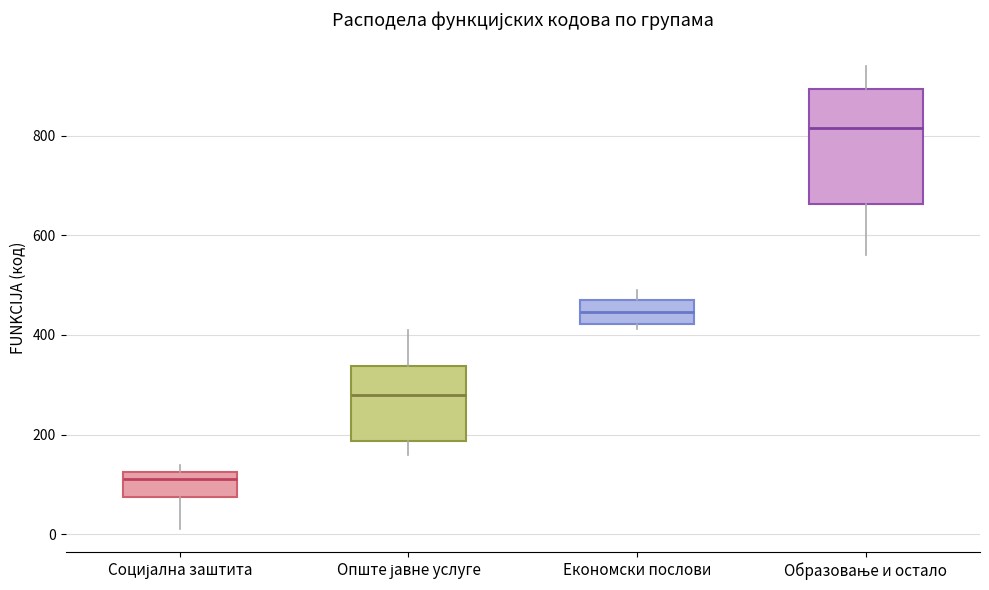

Reading left to right, read every box against the y-axis: the position of its median line, the range the box covers, and the ends of its whiskers. The values are not printed on the chart, so give them approximately, as read against the axis.

Социјална заштита: median 120 (just below the box's upper edge), box 80 to 120, whiskers 20 to 140
Опште јавне услуге: median 280, box 180 to 340, whiskers 160 to 420
Економски послови: median 440, box 420 to 460, whiskers 420 (just below the box's lower edge) to 500
Образовање и остало: median 820, box 660 to 900, whiskers 560 to 940